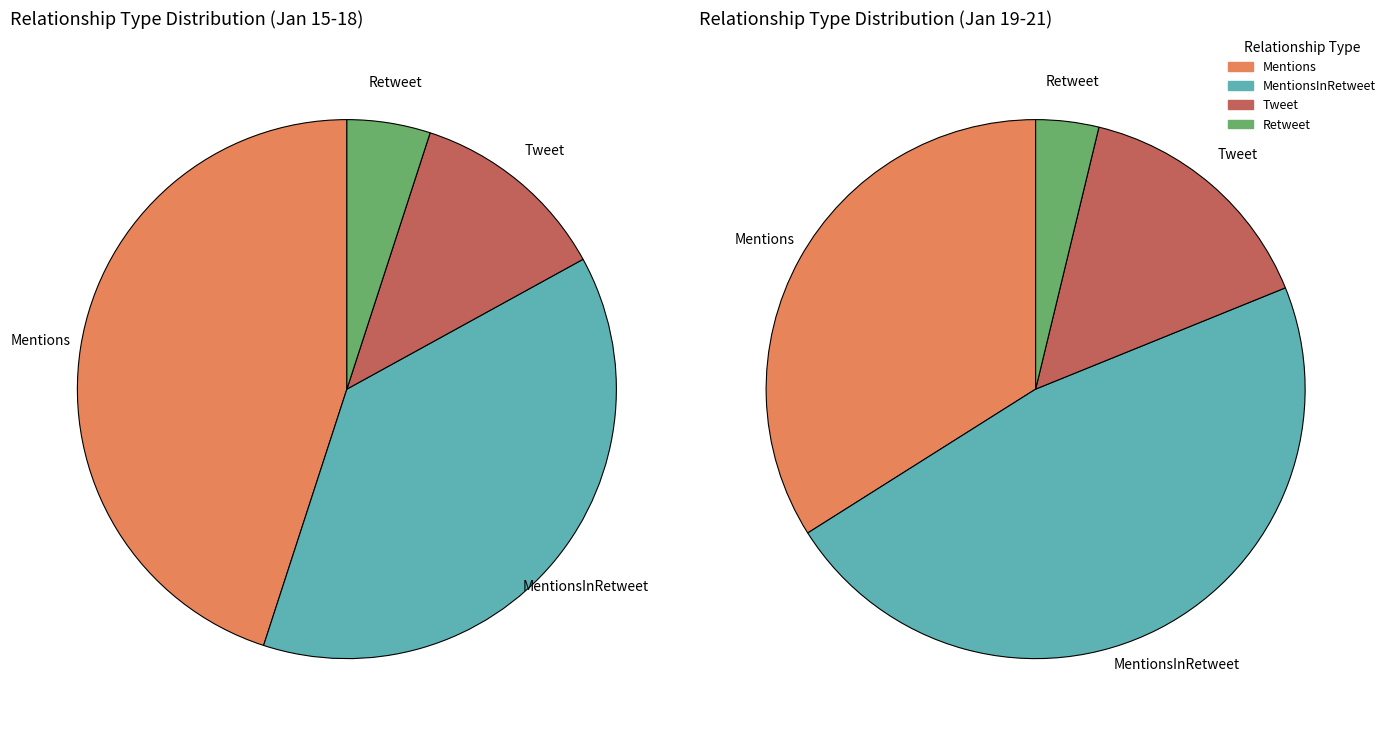

To the nearest percent, what is the average slice percentage?

25%